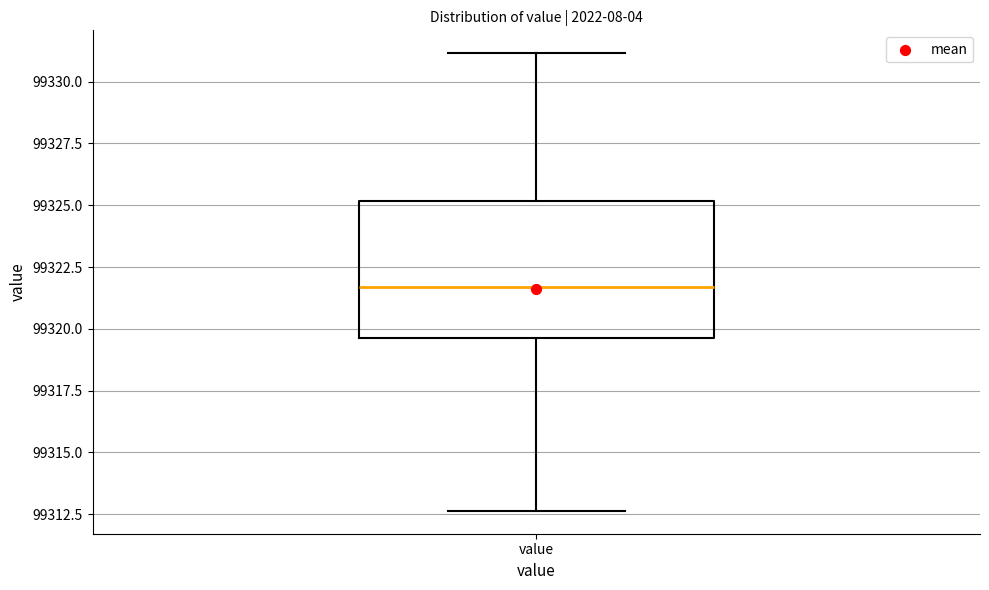

Read this box plot against the y-axis: the position of the median line, the range covered by the box, and the ends of both whiskers. The values are not printed on the chart, so give them approximately, as read against the axis.

median 99321.5, box 99319.5 to 99325.0, whiskers 99312.5 to 99331.0